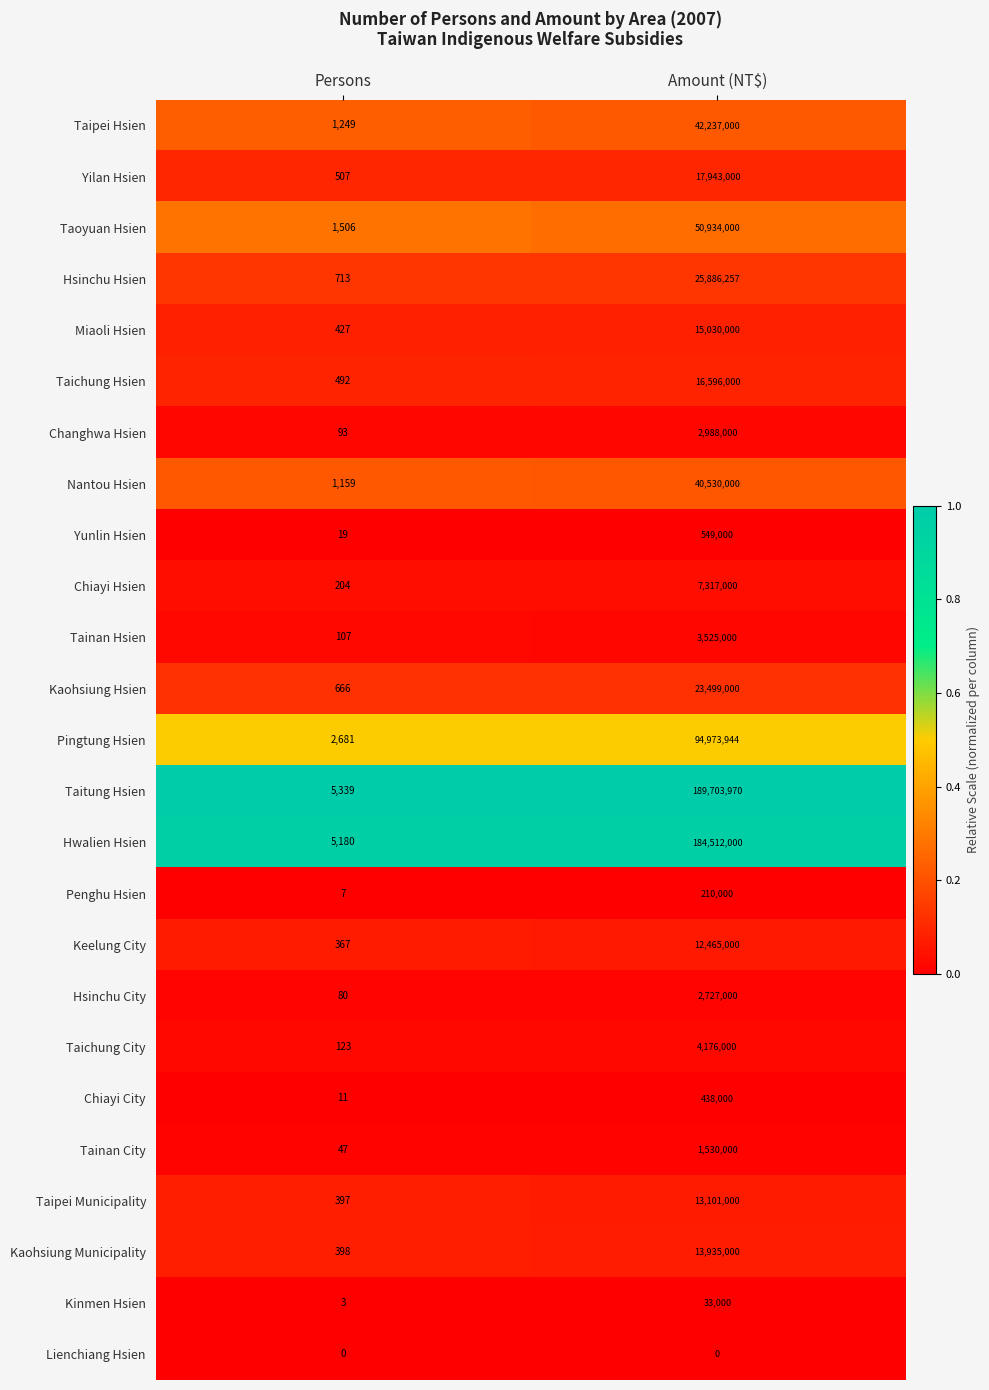

The Changhwa Hsien series shows 46 at Persons. True or false?

False